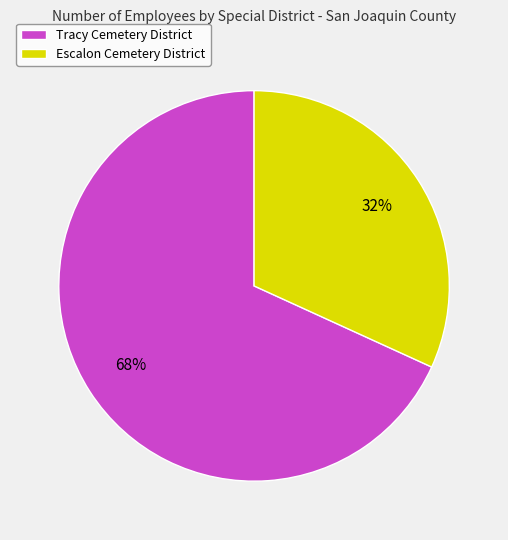

Is the sum of Tracy Cemetery District and Escalon Cemetery District greater than half?

Yes